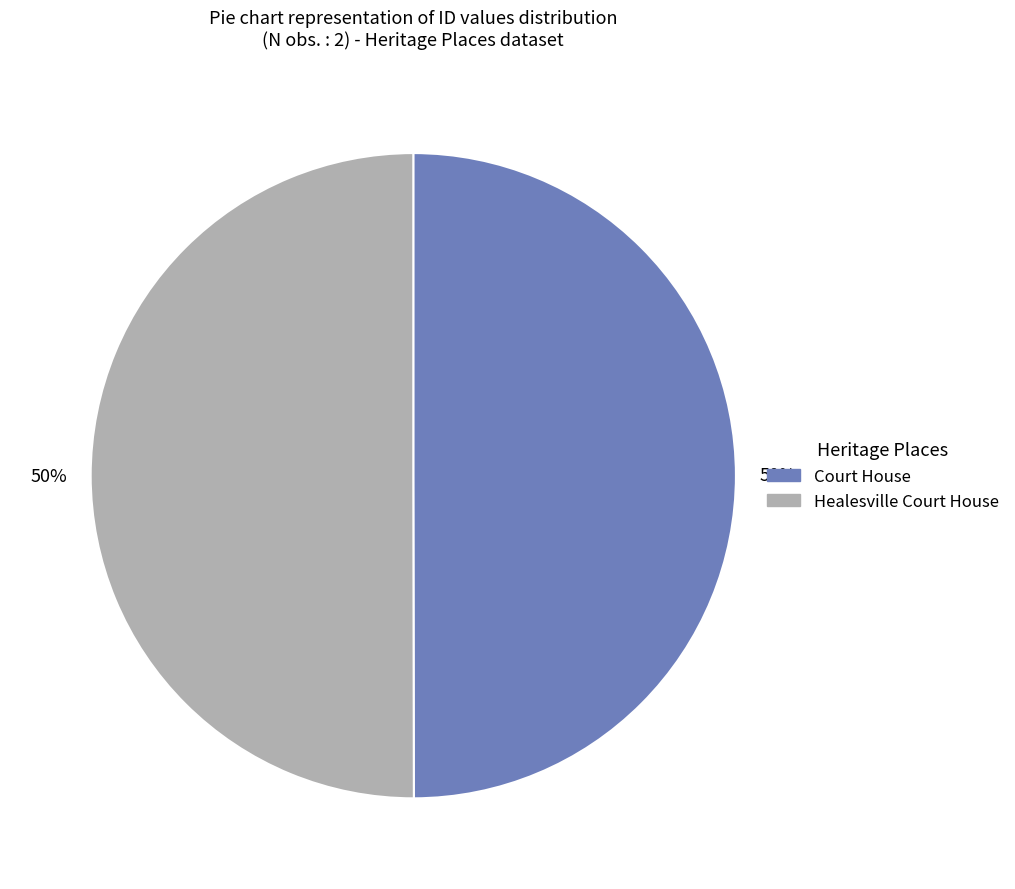

What is the ratio of the value at Healesville Court House to the value at Court House?

1.0